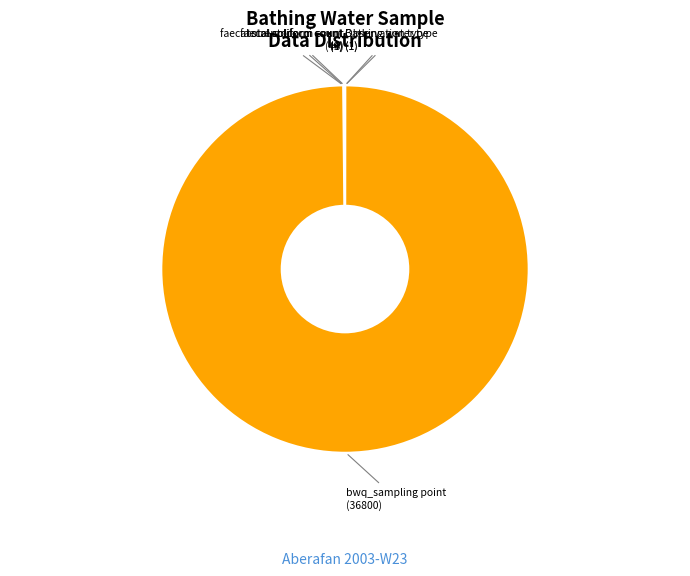

Which category accounts for the majority?

bwq_sampling point